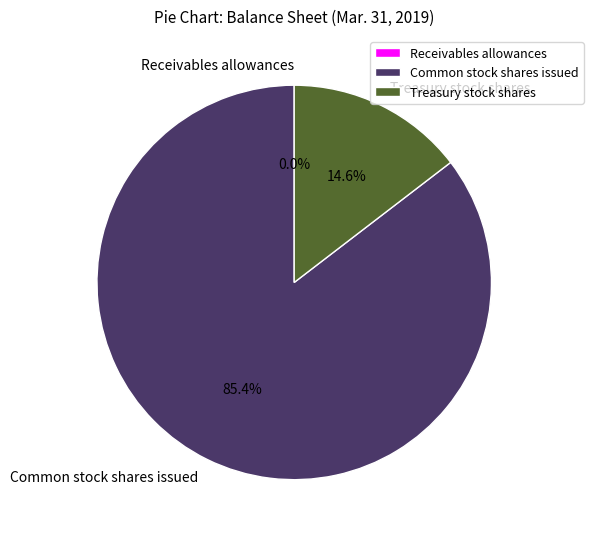

Is Common stock shares issued the majority of the pie?

Yes